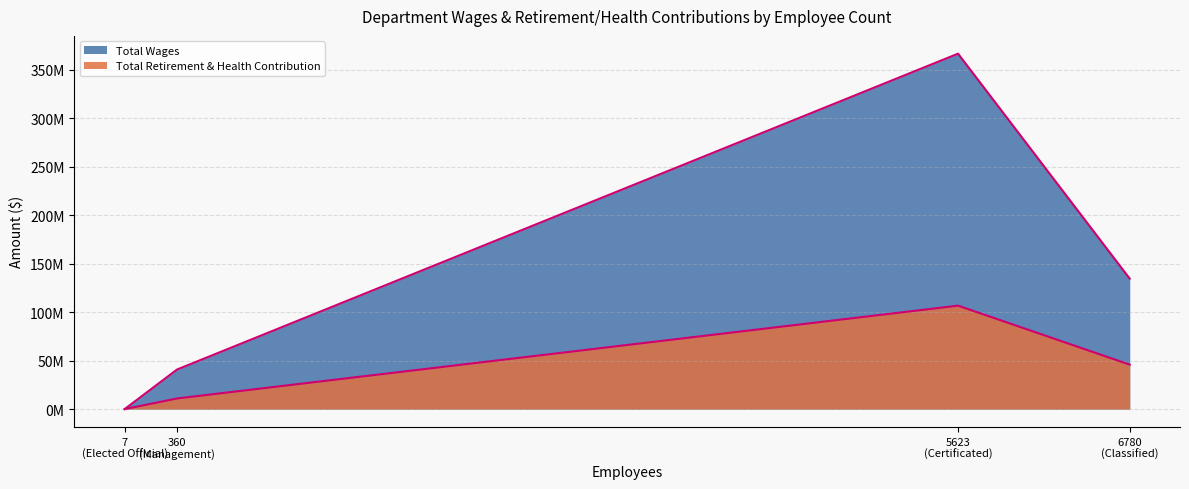

What is the difference between the Total Wages values at Certificated and Classified?

231895523